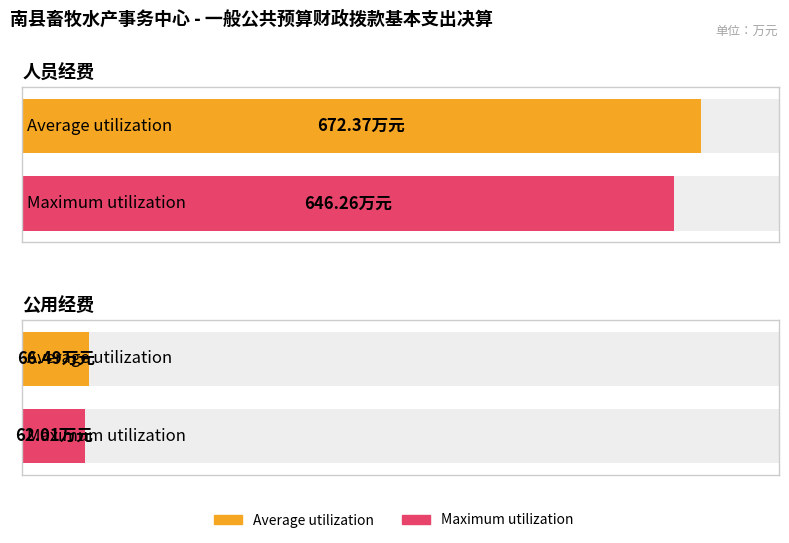

What is the sum of the Maximum utilization values at 人员经费 and 公用经费?

708.3